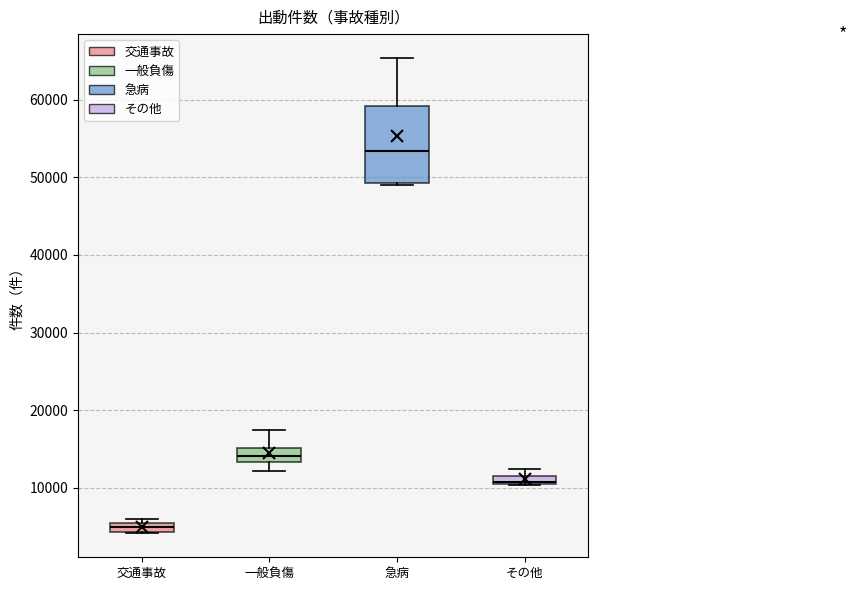

Where is the upper edge of the box for 急病 on the y-axis? The values are not printed on the chart, so give them approximately, as read against the axis.

59000